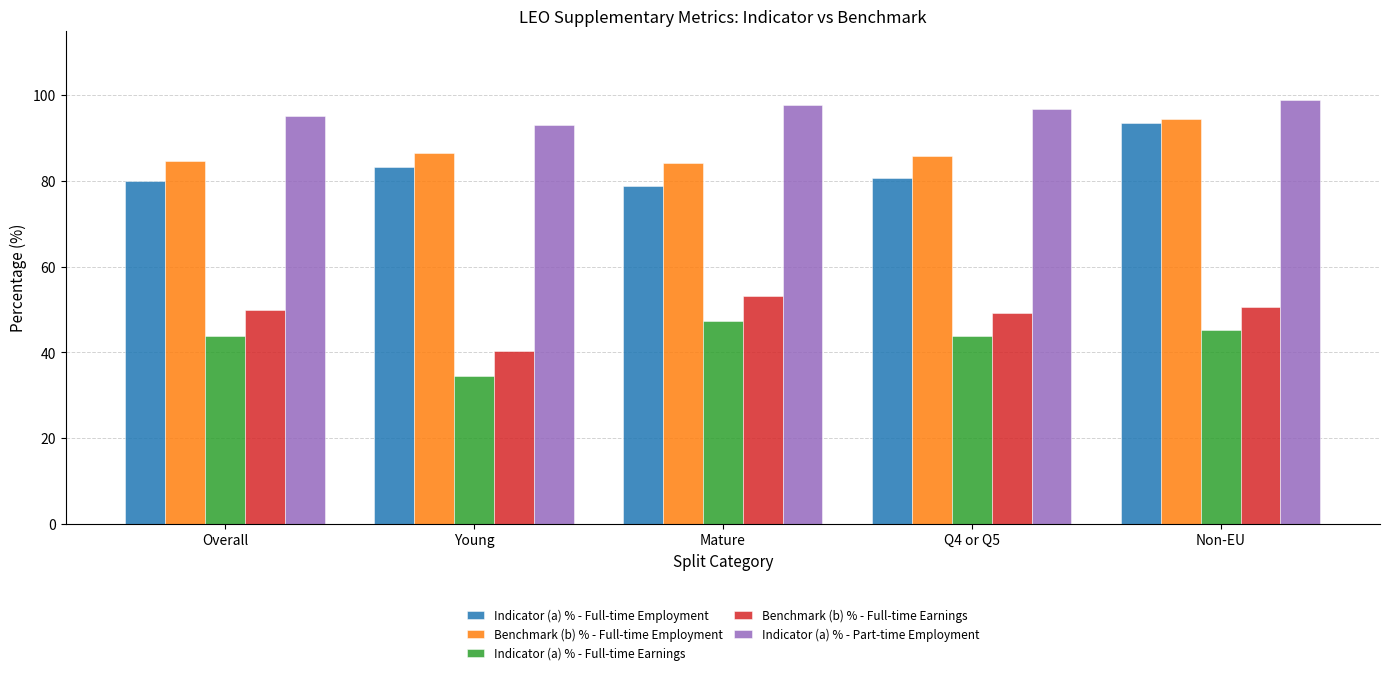

What is the label of the 2nd bar from the right?

Q4 or Q5